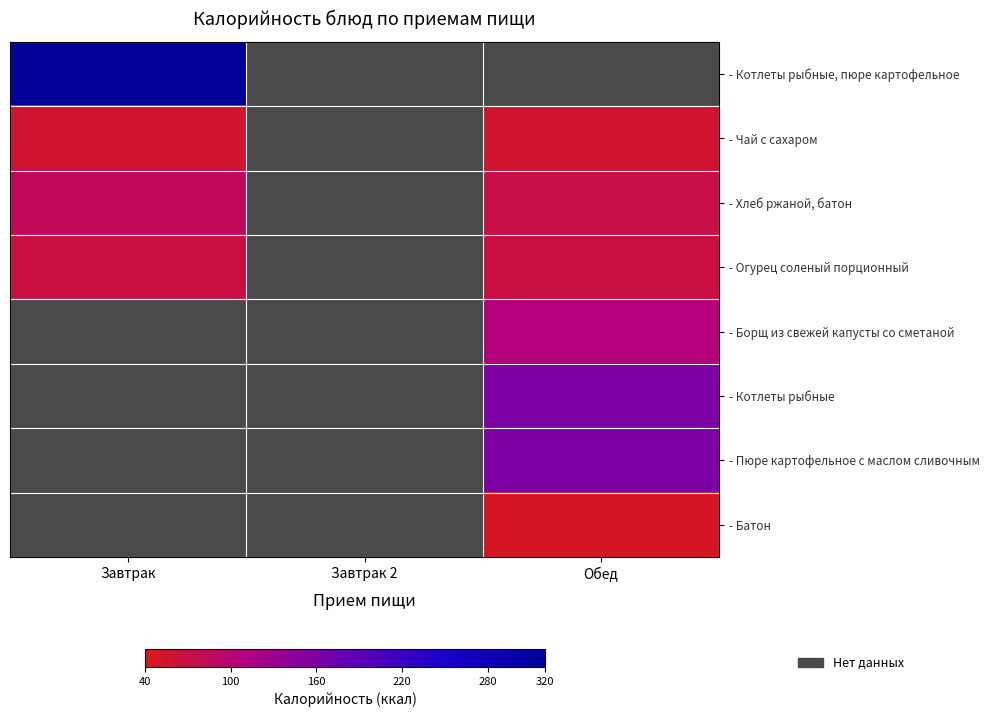

How many distinct data groups are displayed?

8